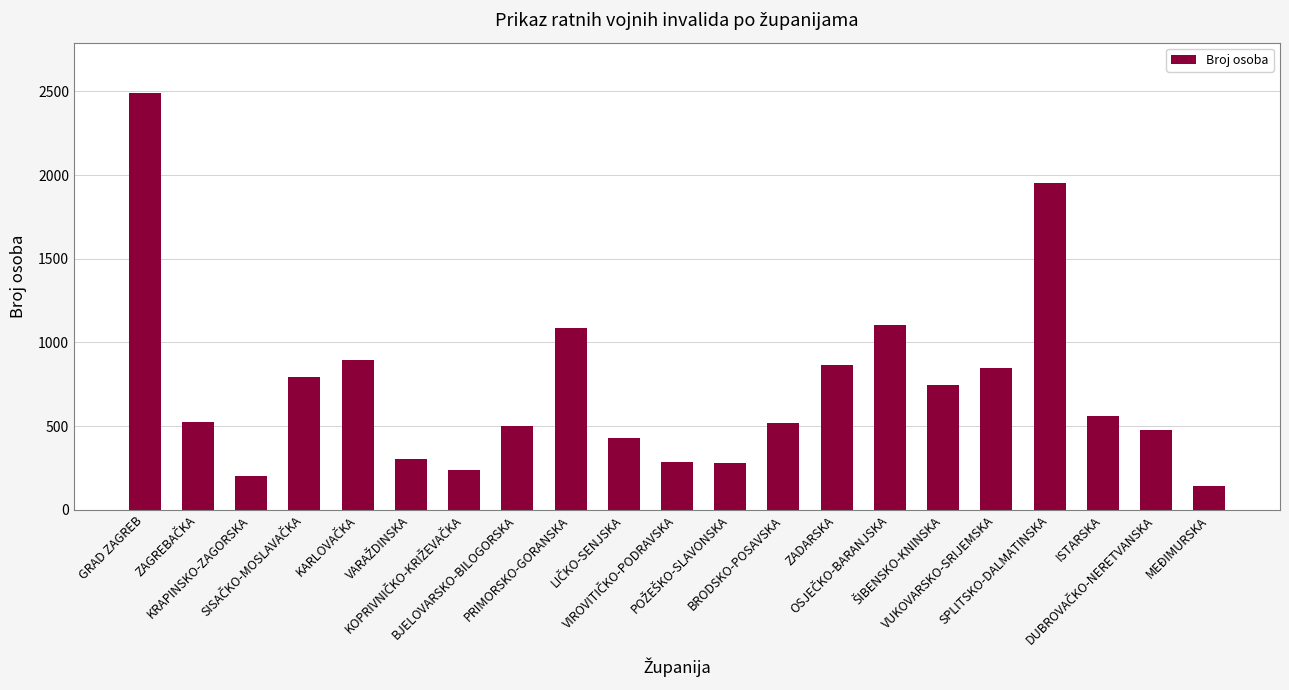

What is the label of the 3rd bar from the left?

KRAPINSKO-ZAGORSKA